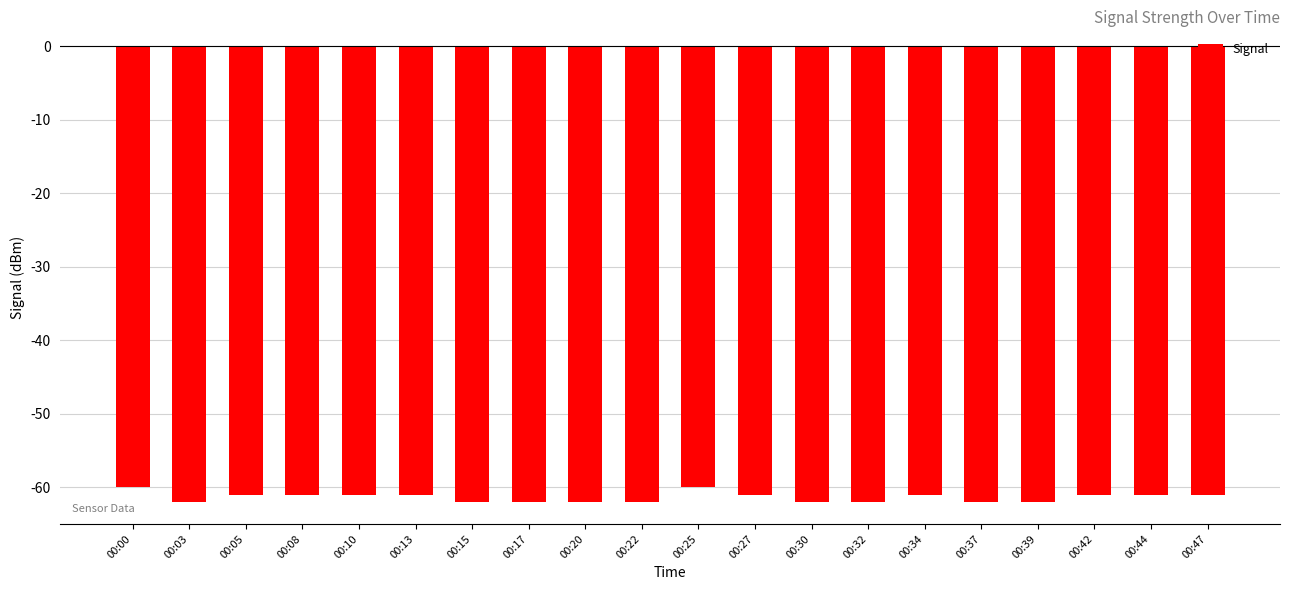

What is the difference between the second highest and second lowest values?

2